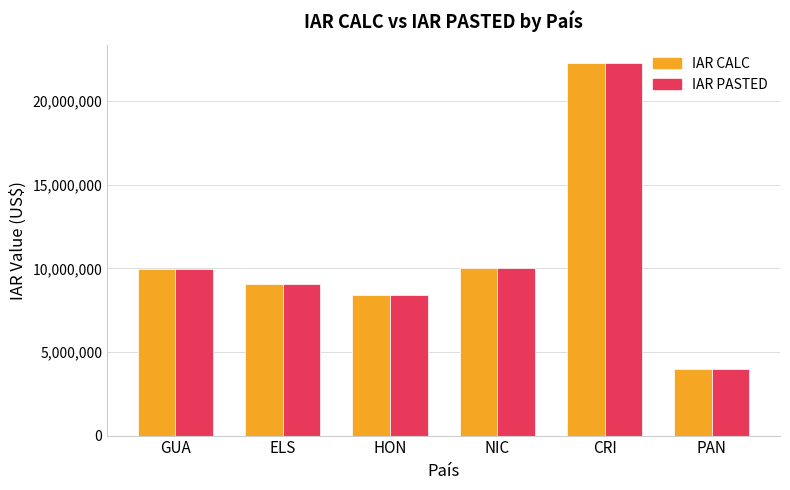

What is the label of the 5th bar from the left?

CRI